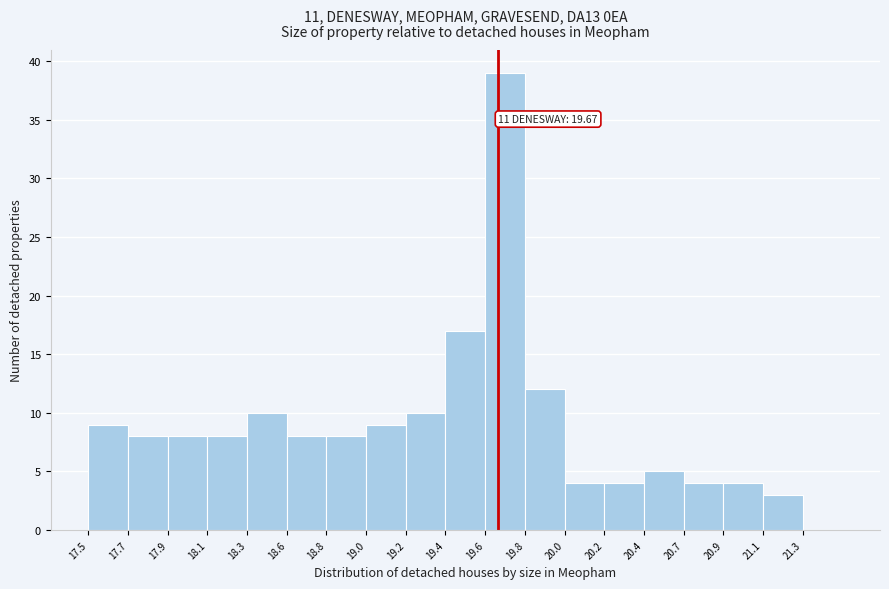

Reading left to right, what are all the values shown in this chart?

17.5=9	17.7=8	17.9=8	18.1=8	18.3=10	18.6=8	18.8=8	19.0=9	19.2=10	19.4=17	19.6=39	19.8=12	20.0=4	20.2=4	20.4=5	20.7=4	20.9=4	21.1=3	21.3=0